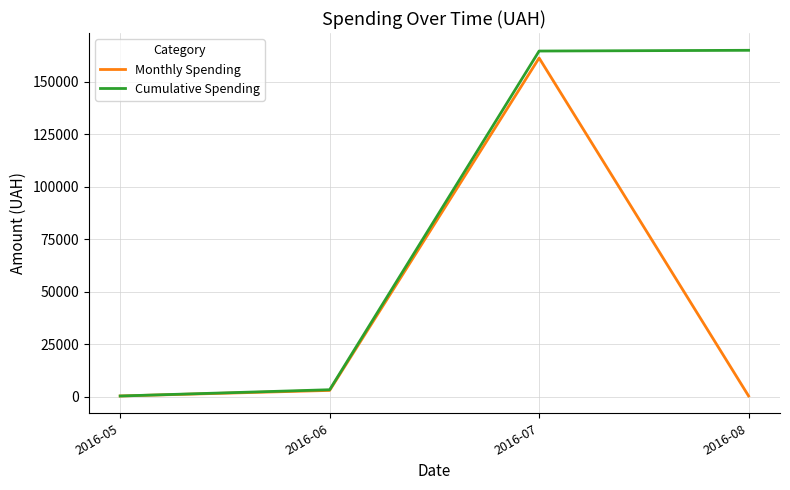

At which label is Cumulative Spending closest to 82658?

2016-06